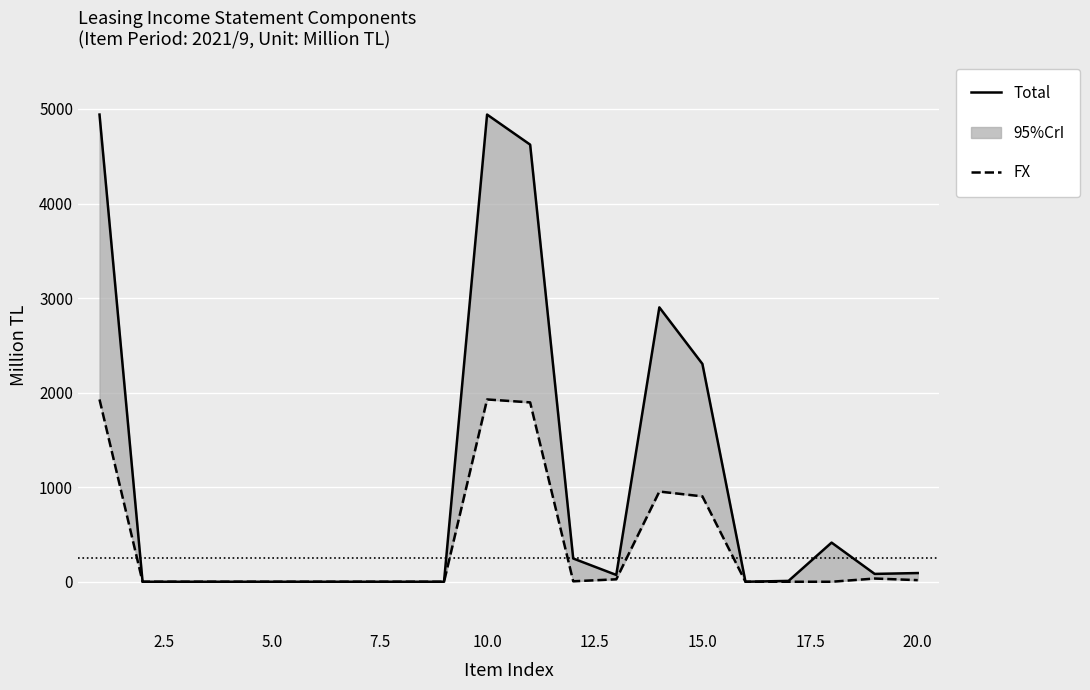

The Total series shows 8788 at 10.0. True or false?

False